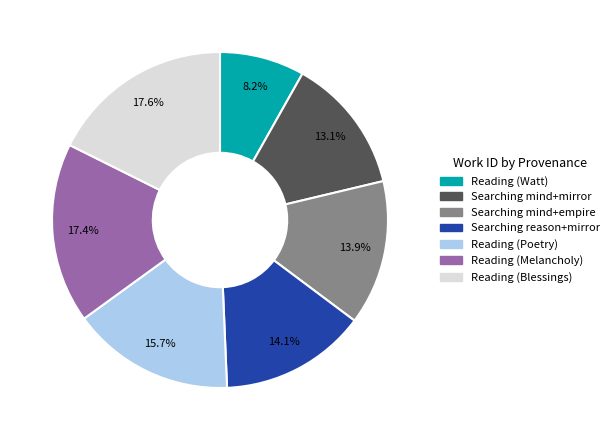

The Reading (Watt) slice represents 8% of the pie. True or false?

True